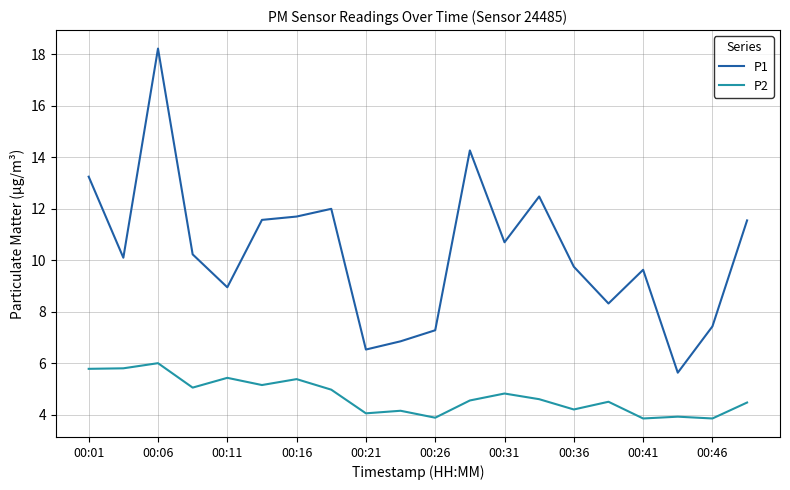

What is the smallest value displayed?

3.9